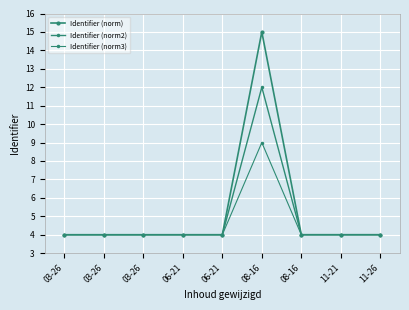

How many lines are shown in the chart?

3